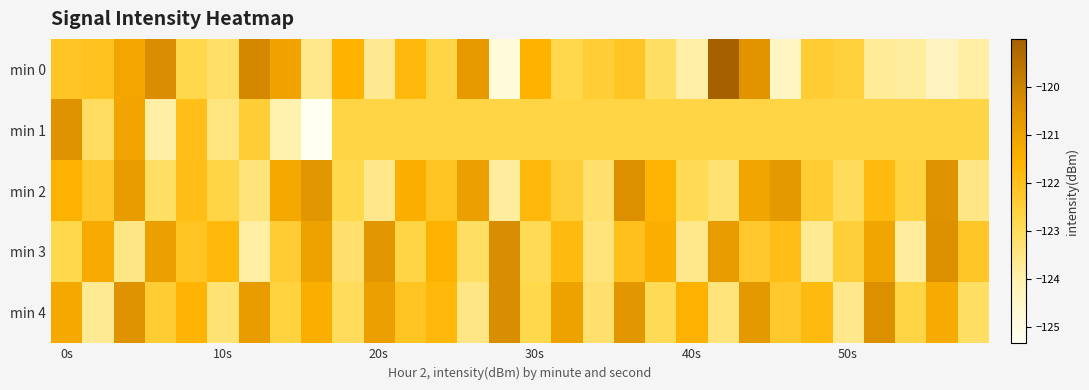

Rank the series by their maximum value, from highest to lowest.

min 0, min 3, min 4, min 2, min 1